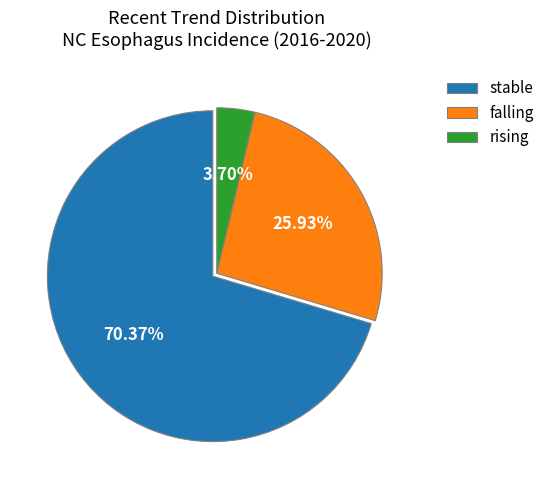

True or false: stable accounts for 76% of the total.

False